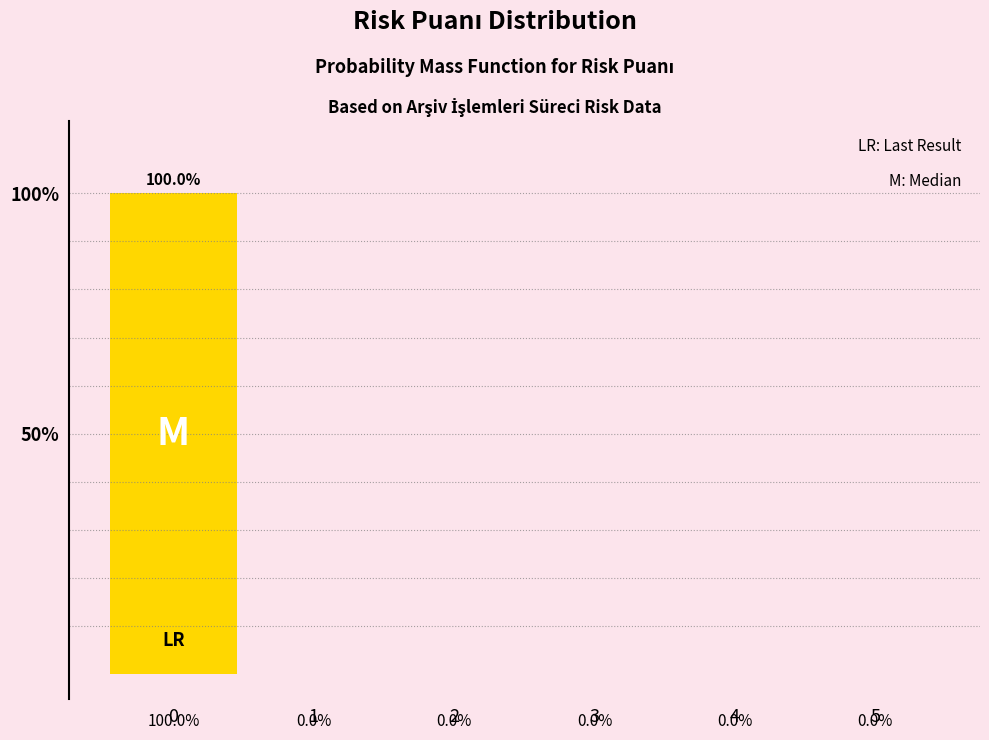

Reading right to left, transcribe all the data shown in this chart.

5=0	4=0	3=0	2=0	1=0	0=100